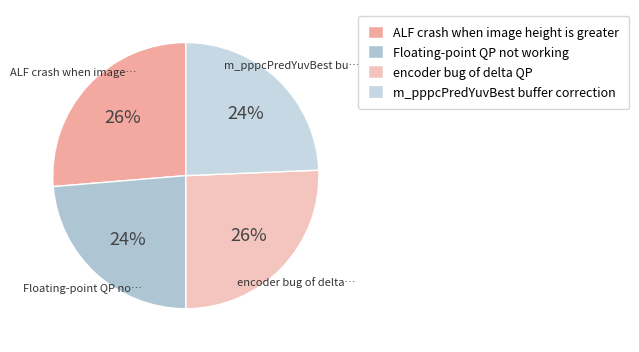

True or false: encoder bug of delta QP accounts for 32% of the total.

False